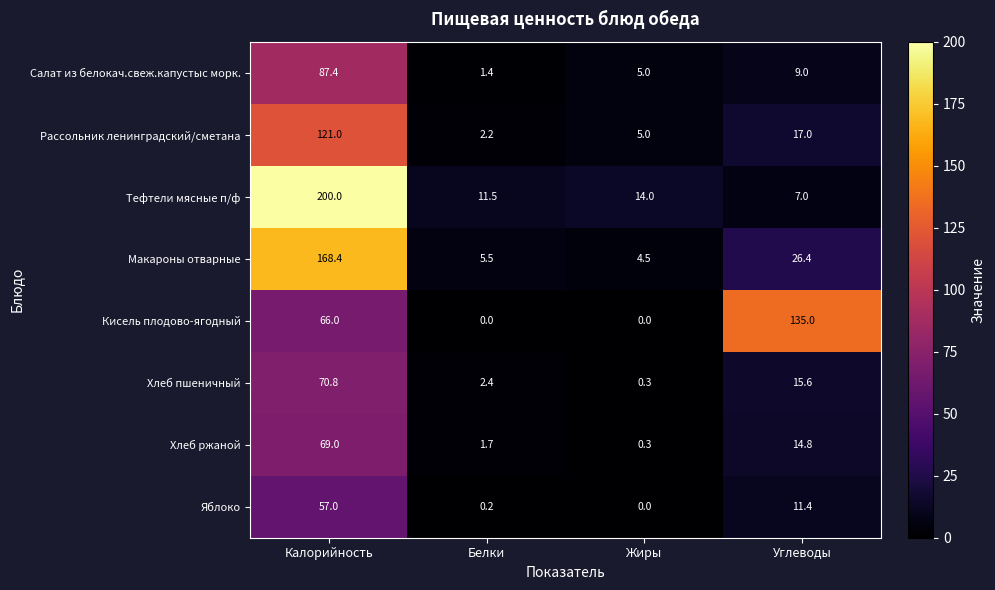

What is the total value across all series at Белки?

24.9